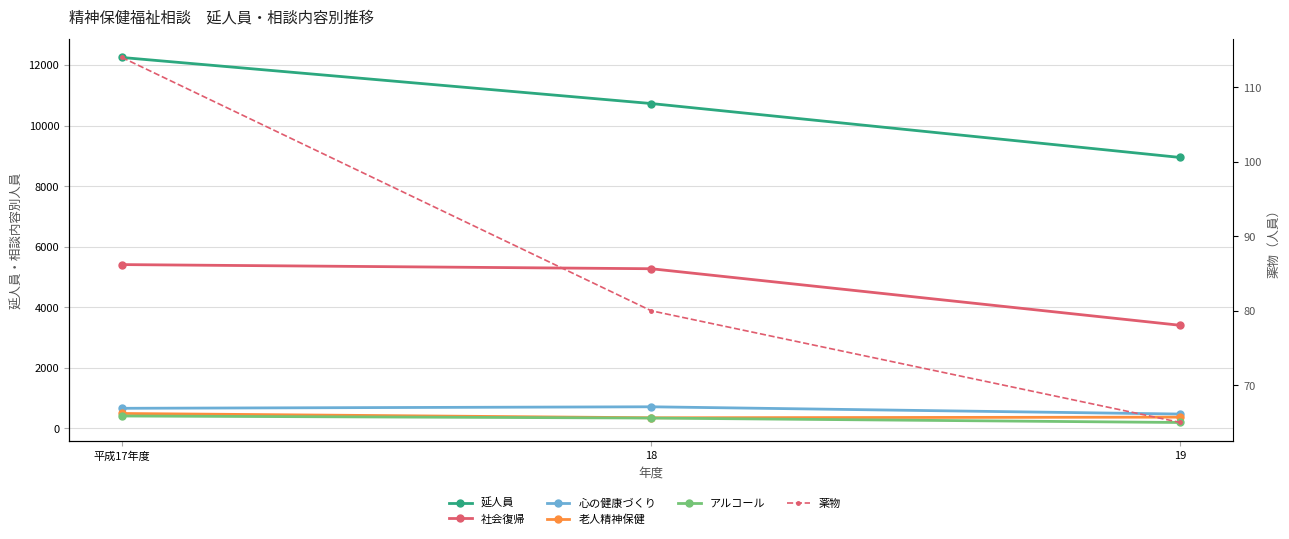

Which has a higher value, 19 or 18?

18